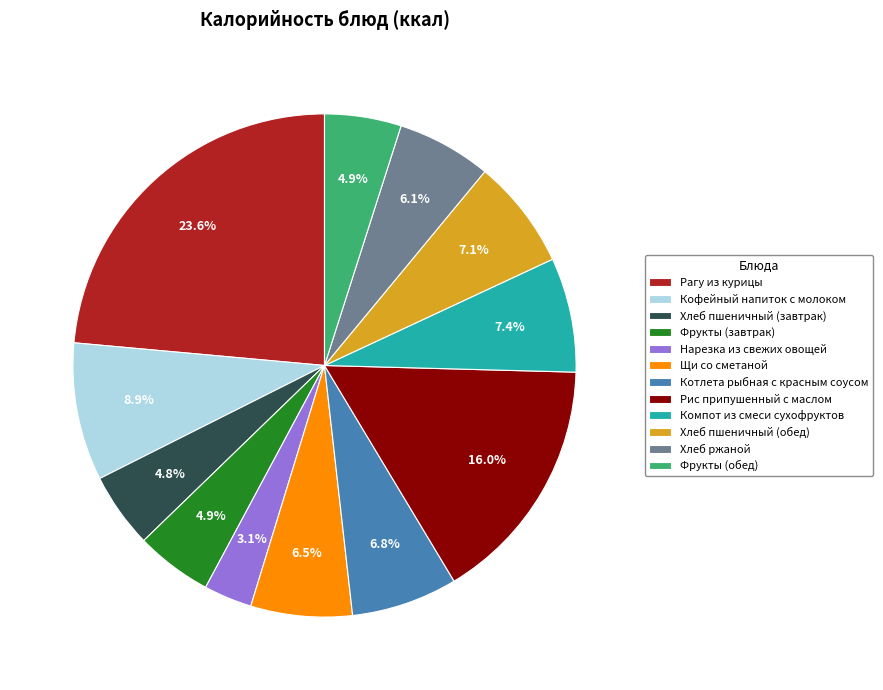

How many segments does this pie chart have?

12